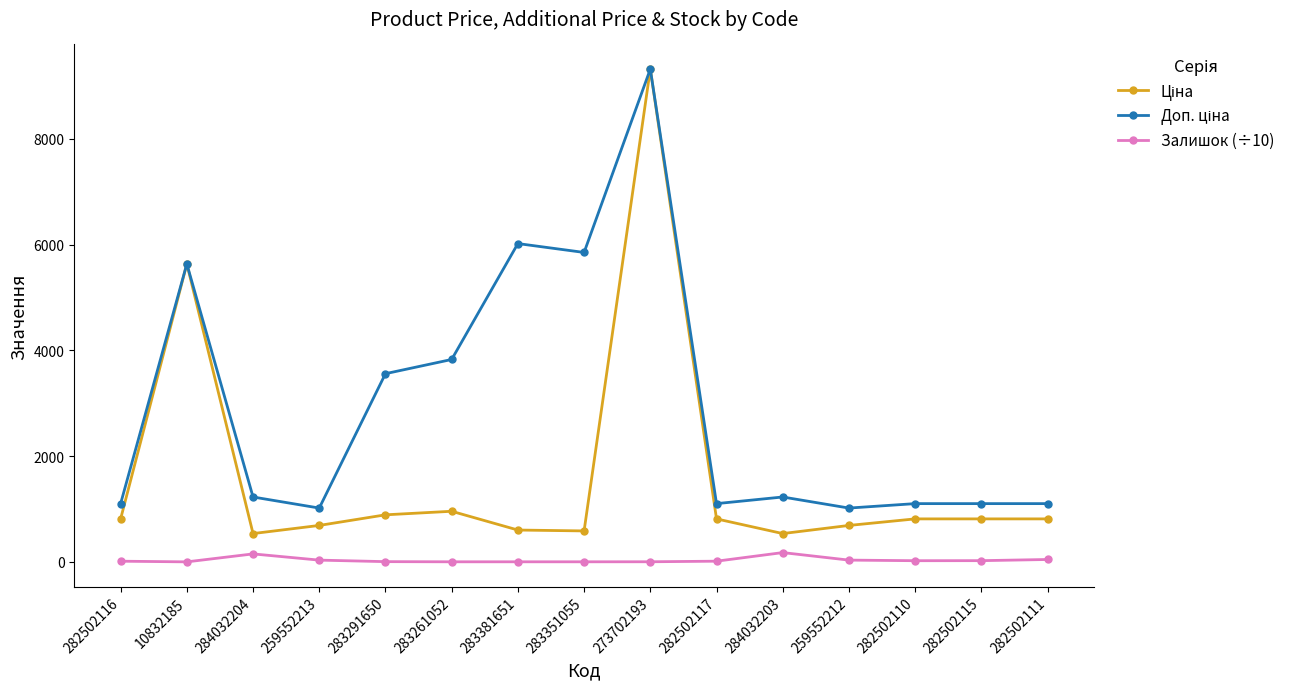

What is the sum of the Залишок (÷10) values at 284032204 and 273702193?

152.5